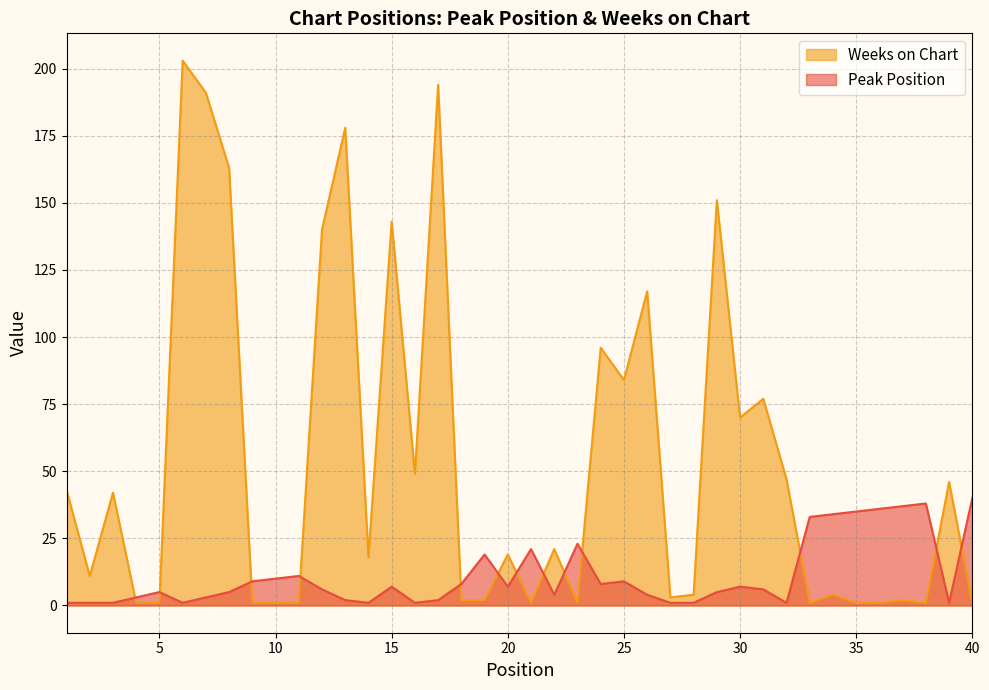

Where do Weeks on Chart and Peak Position first cross each other?

3 and 4